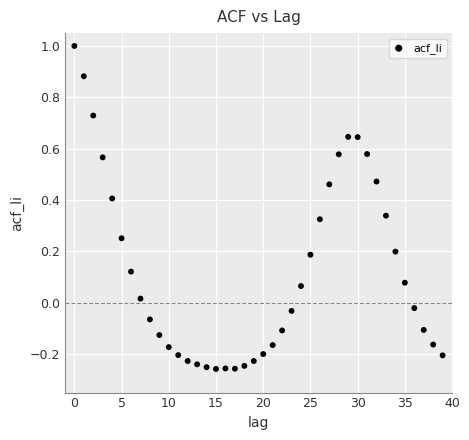

What is the range of Y values (max minus min)?

1.3